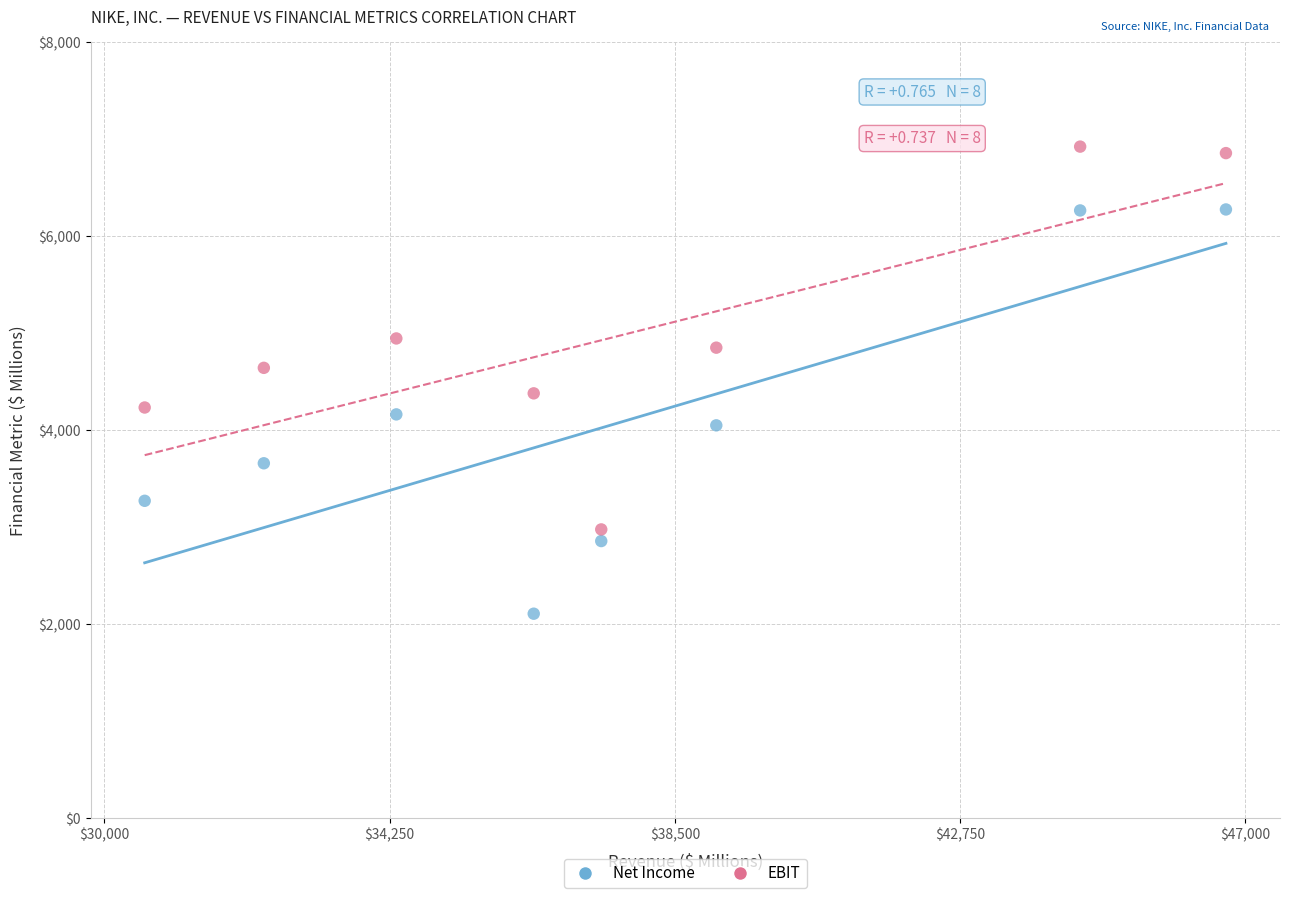

Which series reaches the minimum Y coordinate?

Net Income